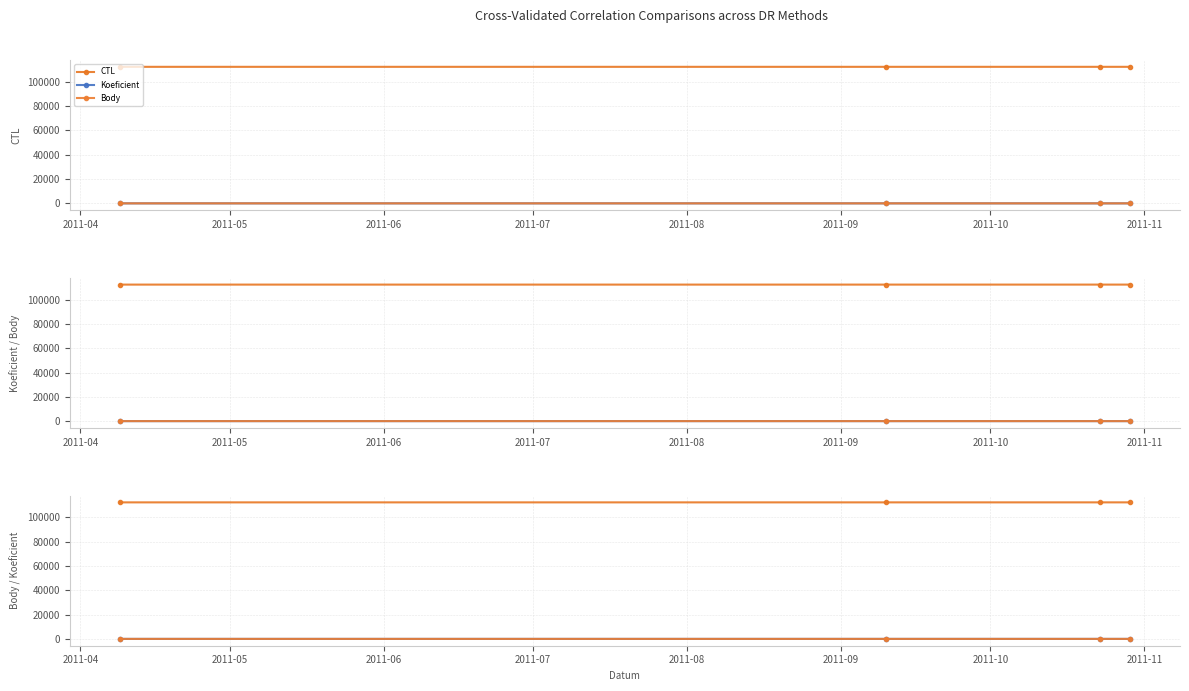

The CTL series shows 53553 at 2011-05. True or false?

False